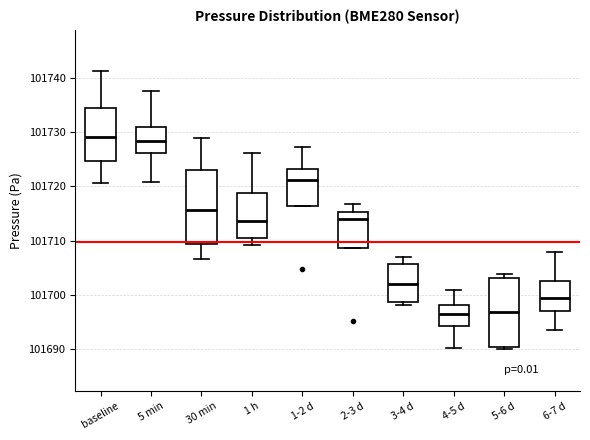

Reading left to right, transcribe this box plot: for each box, give where its median line is, the range the box spans, and where its two whiskers end, as read against the y-axis. The values are not printed on the chart, so give them approximately, as read against the axis.

baseline: median 101729, box 101725 to 101735, whiskers 101721 to 101741
5 min: median 101728, box 101726 to 101731, whiskers 101721 to 101738
30 min: median 101716, box 101709 to 101723, whiskers 101707 to 101729
1 h: median 101714, box 101711 to 101719, whiskers 101709 to 101726
1-2 d: median 101721, box 101716 to 101723, whiskers 101716 to 101727
2-3 d: median 101714, box 101709 to 101715, whiskers 101709 to 101717
3-4 d: median 101702, box 101699 to 101706, whiskers 101698 to 101707
4-5 d: median 101696, box 101694 to 101698, whiskers 101690 to 101701
5-6 d: median 101697, box 101690 to 101703, whiskers 101690 (just below the box's lower edge) to 101704
6-7 d: median 101699, box 101697 to 101703, whiskers 101694 to 101708